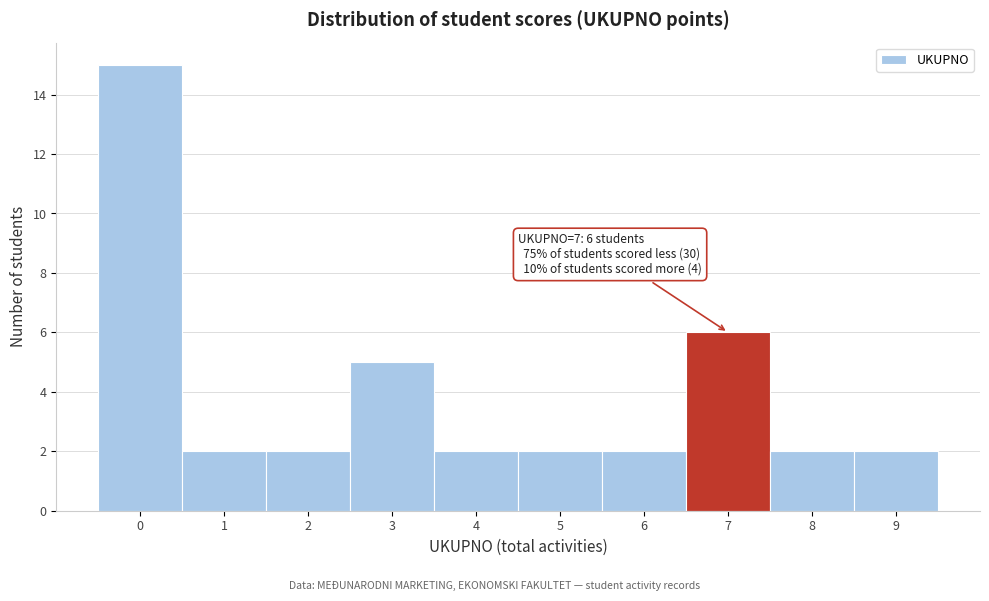

Which range on the x-axis has the tallest bar?

-0.5 to 0.5